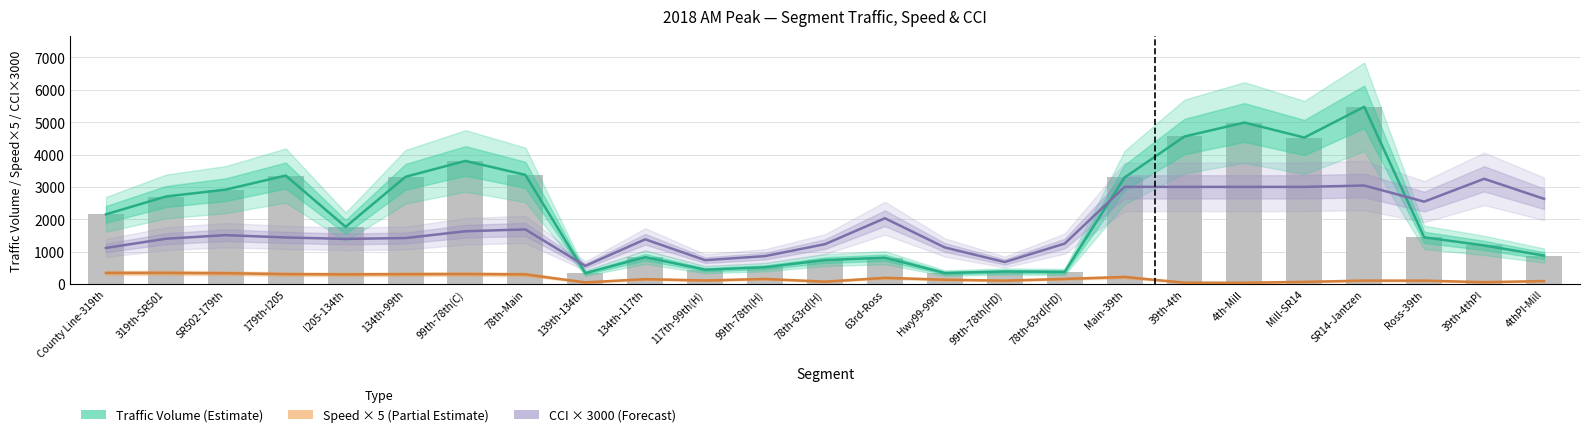

At 319th-SR501, list the series in order from smallest to largest.

Speed × 5 (Partial Estimate), CCI × 3000 (Forecast), Traffic Volume (Estimate)